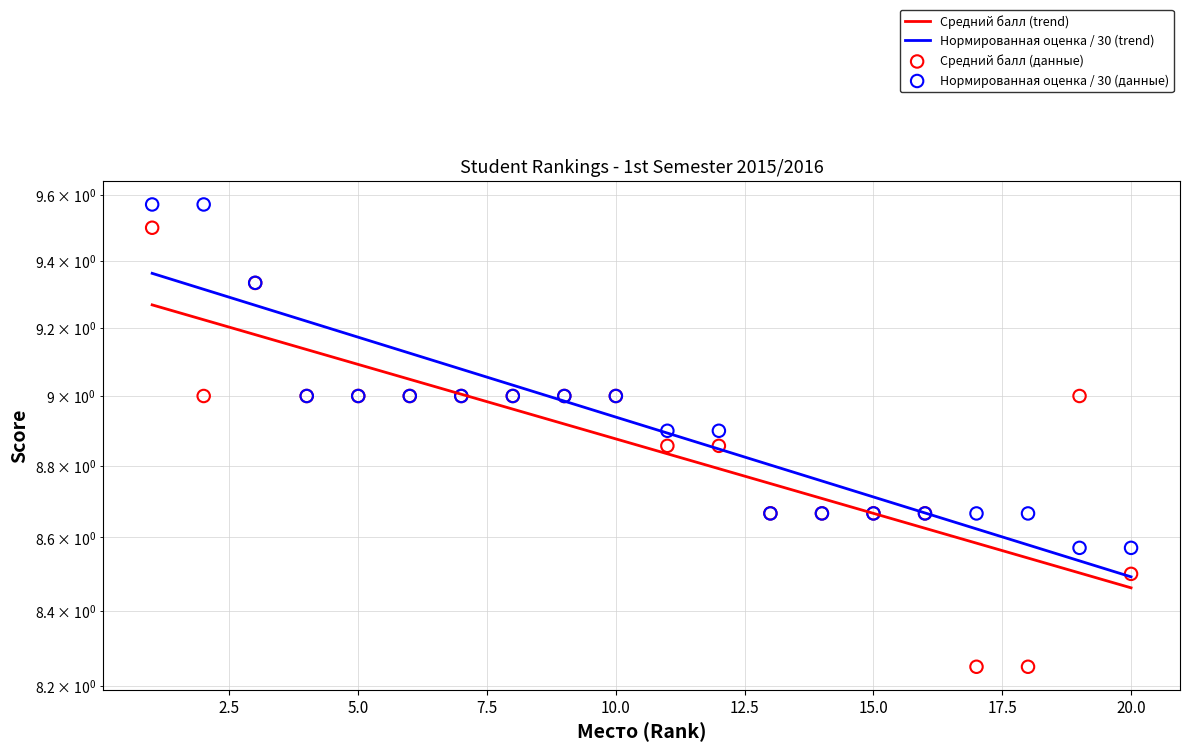

Which series contains the highest Y value?

Нормированная кредитно-рейтинговая оценка